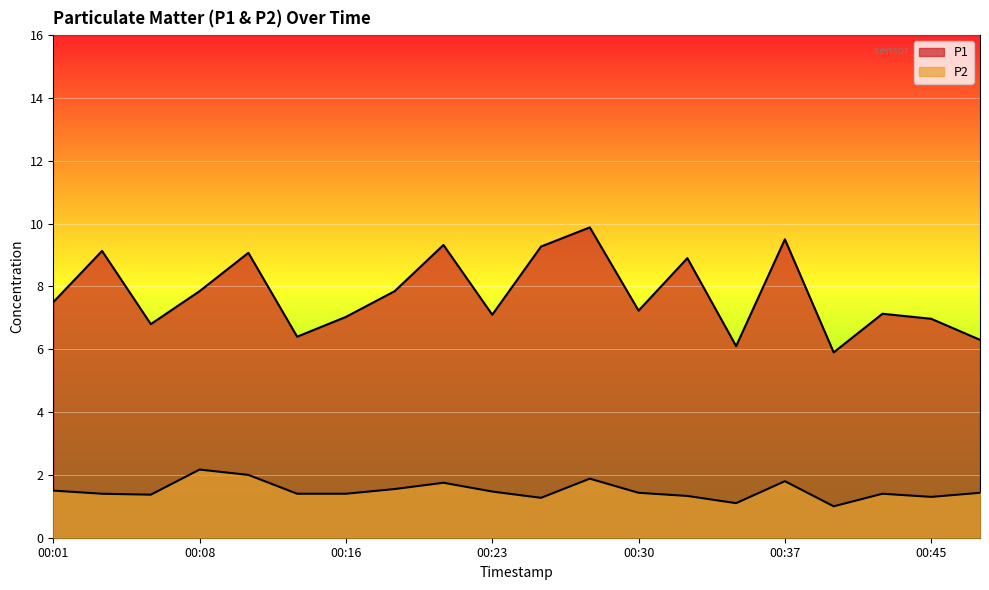

How many lines are shown in the chart?

2